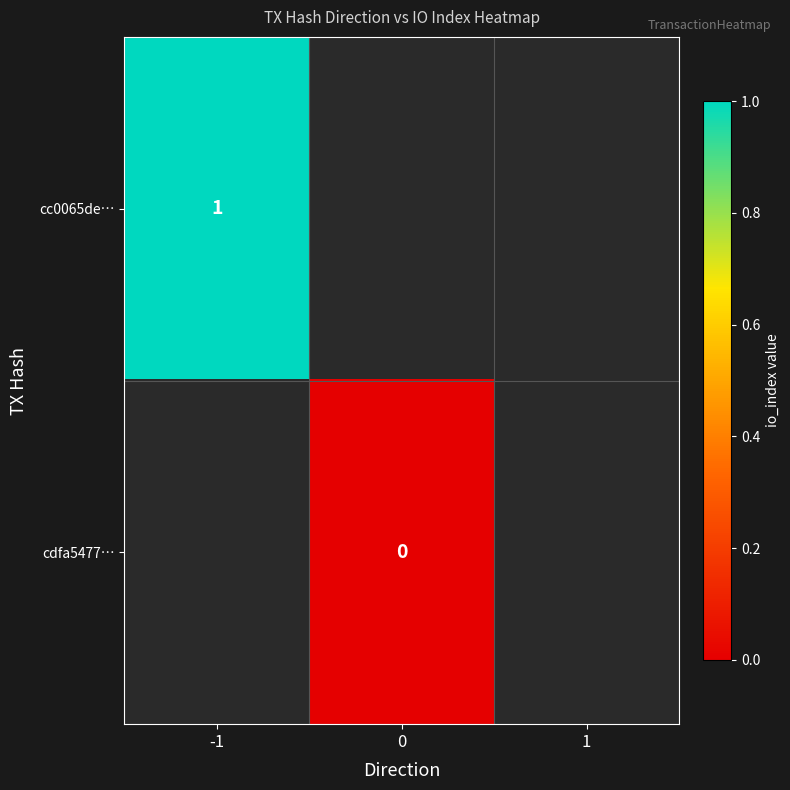

True or false: cc0065de… has a value of 0 at -1.

False